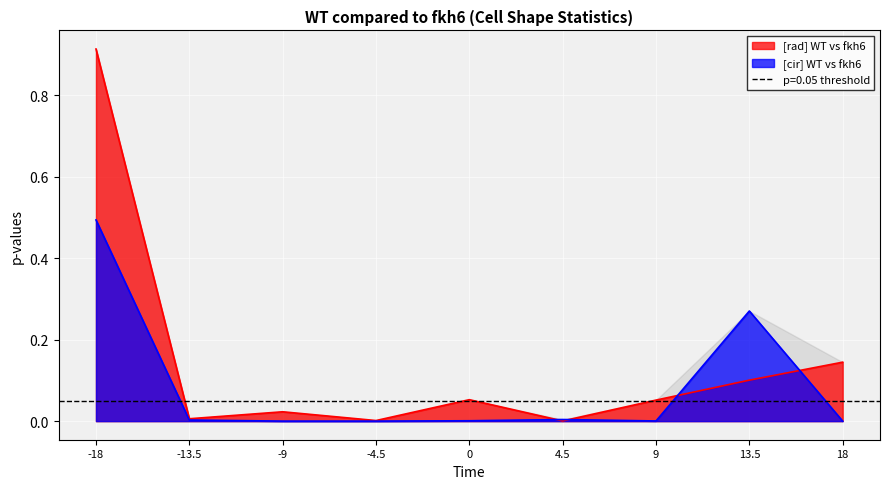

What is the sum of the cir_pvalues values at 13.5 and 18?

0.3